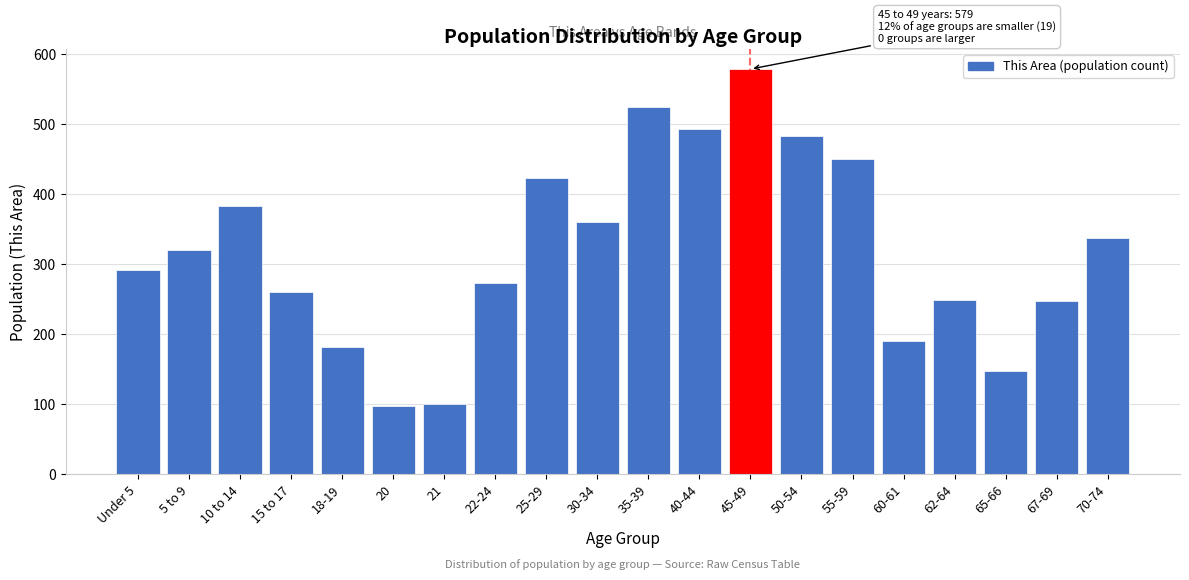

What is the greatest value displayed?

579